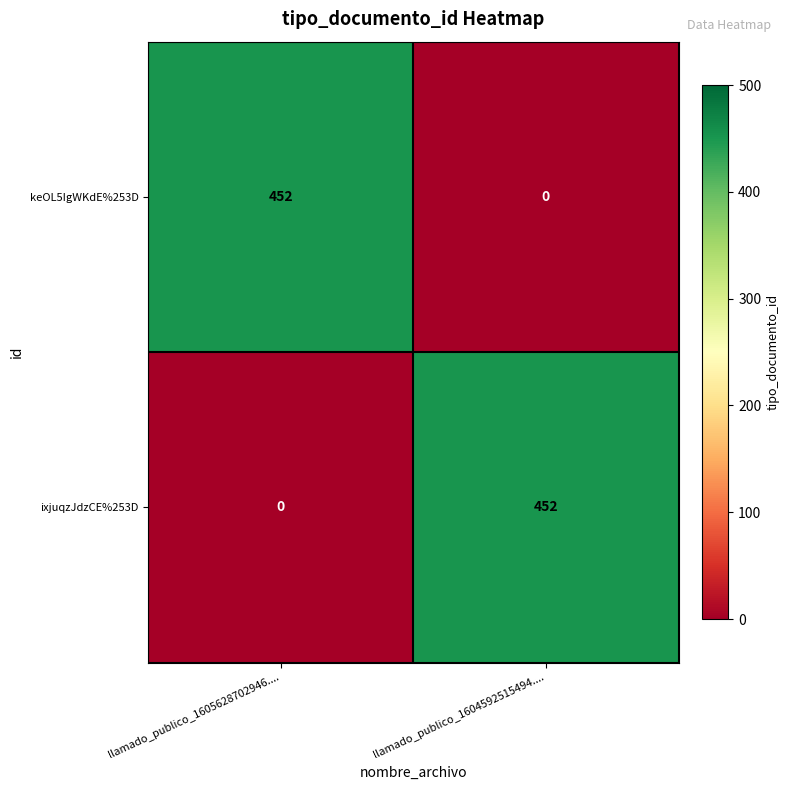

At which label does ixjuqzJdzCE%253D reach its peak?

llamado_publico_1604592515494....